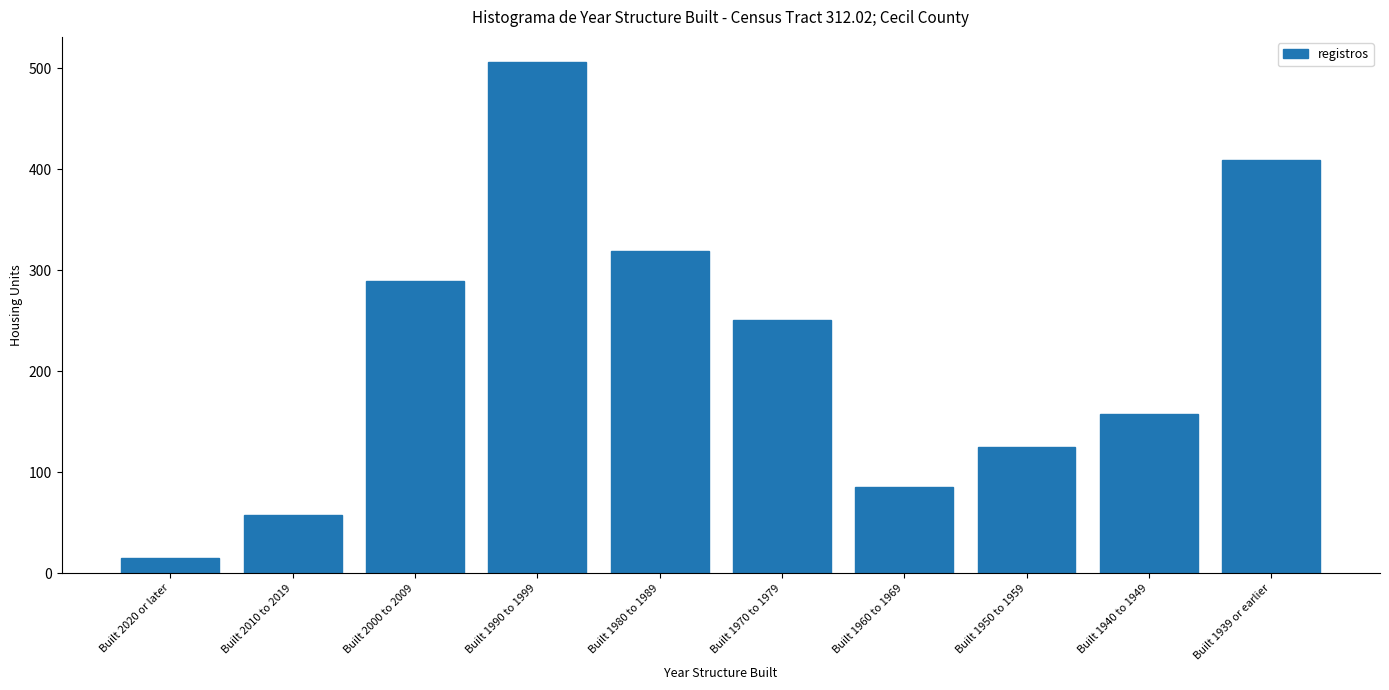

Reading left to right, what are all the values shown in this chart?

Built 2020 or later=15	Built 2010 to 2019=58	Built 2000 to 2009=289	Built 1990 to 1999=506	Built 1980 to 1989=319	Built 1970 to 1979=251	Built 1960 to 1969=85	Built 1950 to 1959=125	Built 1940 to 1949=158	Built 1939 or earlier=409